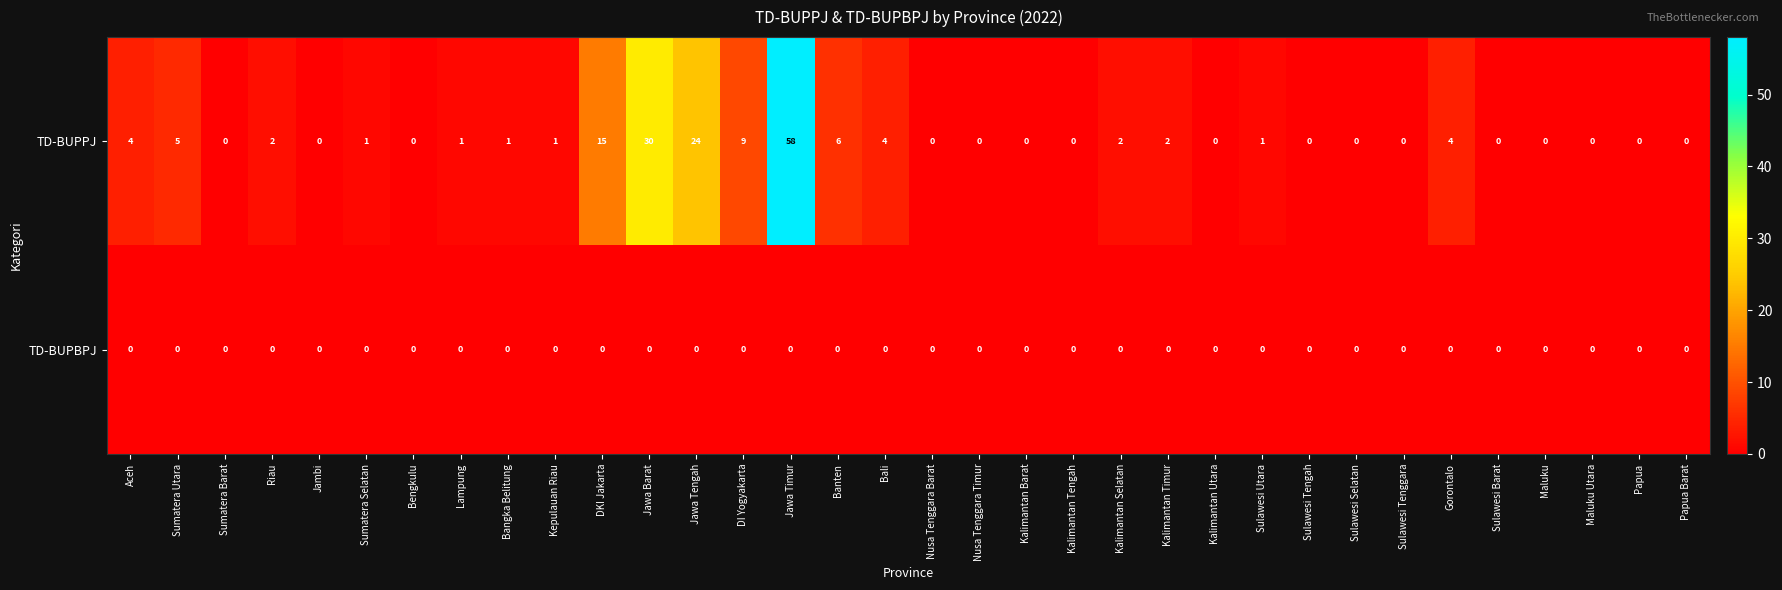

How many distinct data groups are displayed?

2